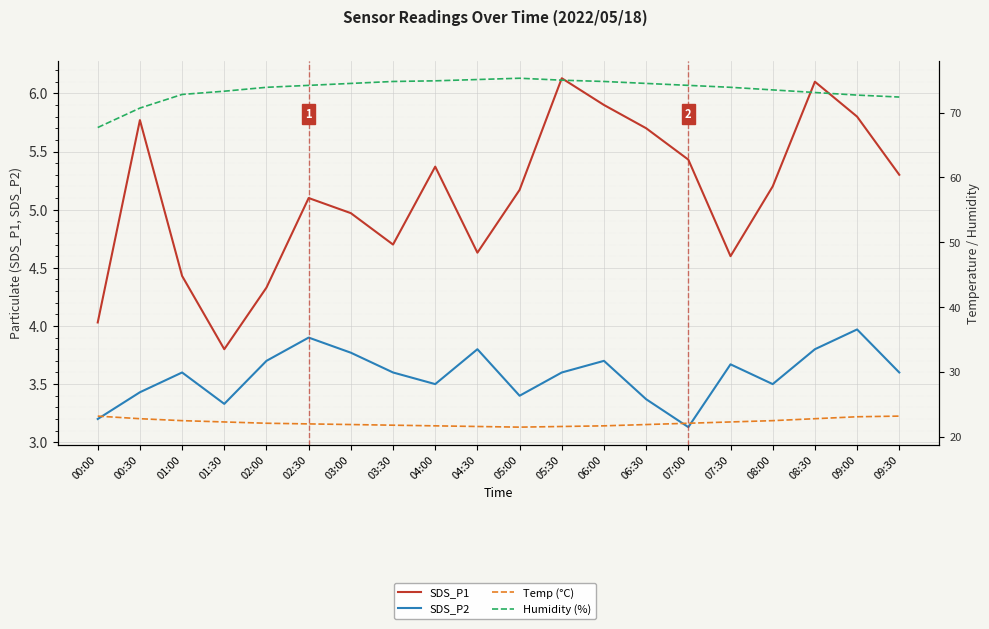

List the series in order of their peak value, lowest first.

SDS_P2, SDS_P1, Temp (°C), Humidity (%)